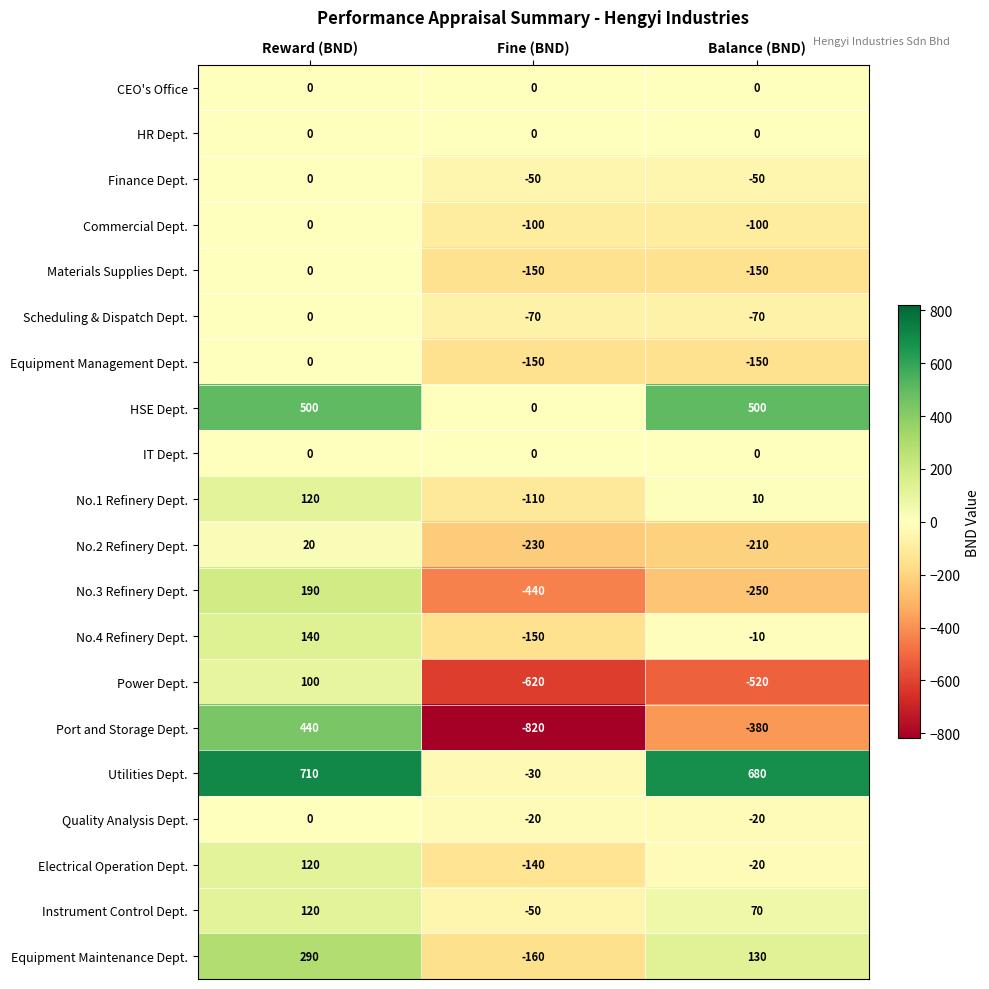

Which series has the widest spread of values?

Port and Storage Dept.